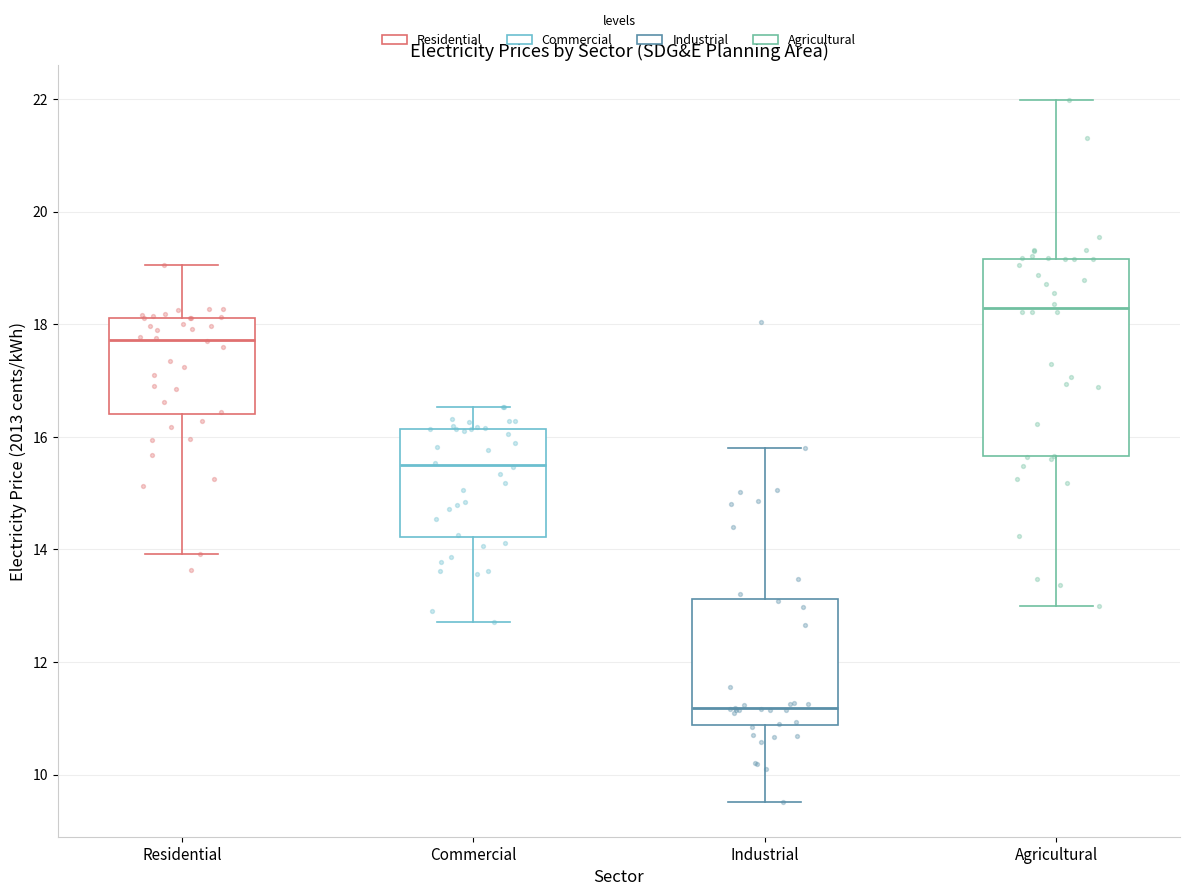

Which box's median line is the highest?

Agricultural